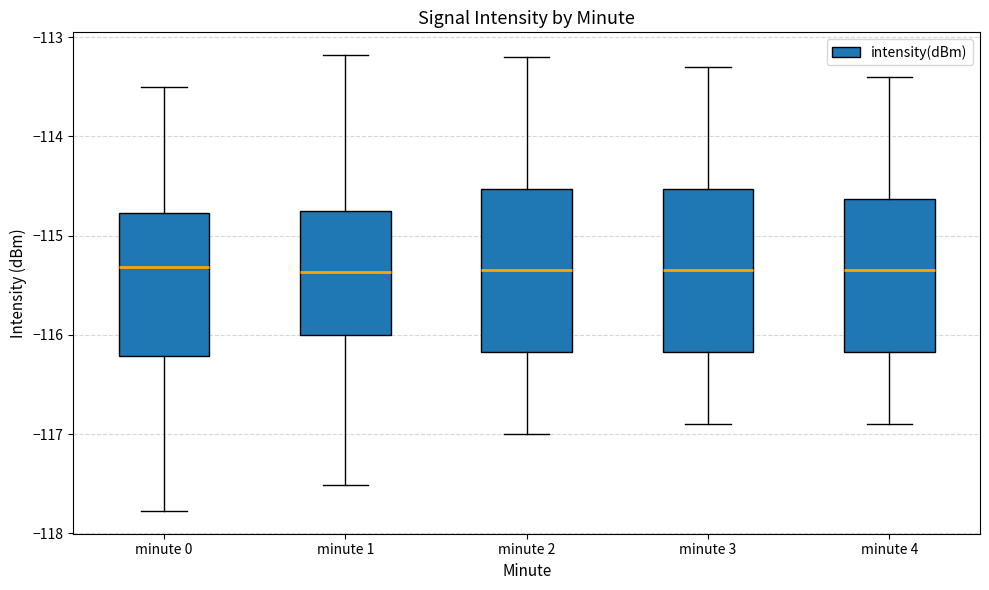

Reading left to right, transcribe this box plot: for each box, give where its median line is, the range the box spans, and where its two whiskers end, as read against the y-axis. The values are not printed on the chart, so give them approximately, as read against the axis.

minute 0: median -115.3, box -116.2 to -114.8, whiskers -117.8 to -113.5
minute 1: median -115.4, box -116.0 to -114.8, whiskers -117.5 to -113.2
minute 2: median -115.3, box -116.2 to -114.5, whiskers -117.0 to -113.2
minute 3: median -115.3, box -116.2 to -114.5, whiskers -116.9 to -113.3
minute 4: median -115.3, box -116.2 to -114.6, whiskers -116.9 to -113.4